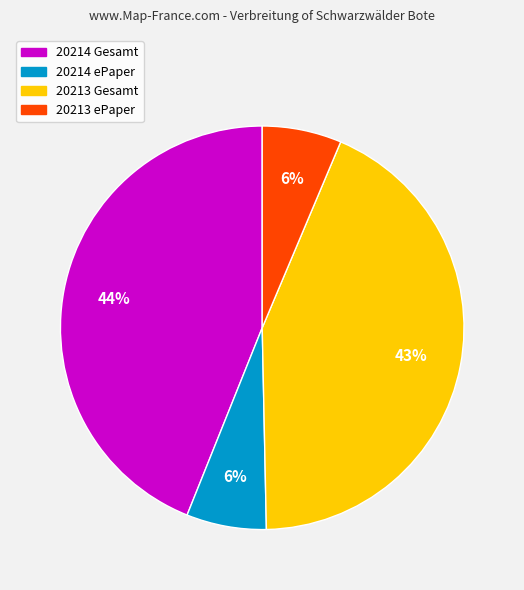

Does 20214 Gesamt represent more than half of the total?

No